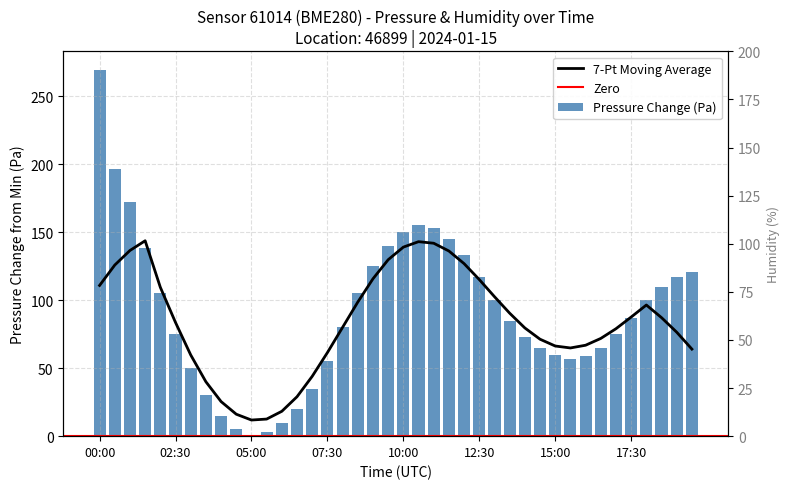

How many bars are there in total?

40